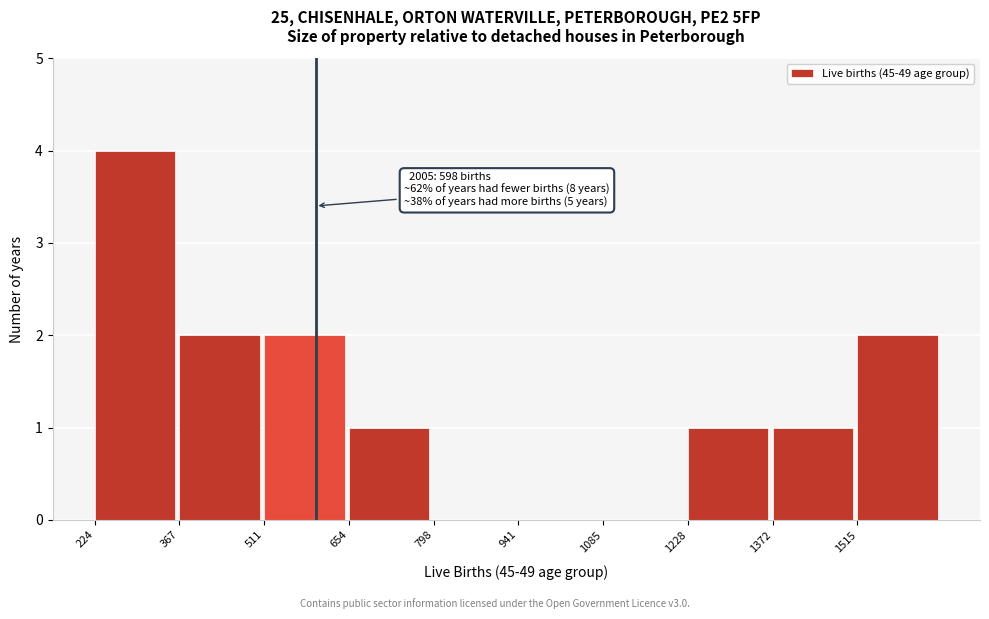

Which range on the x-axis has the tallest bar?

220 to 360